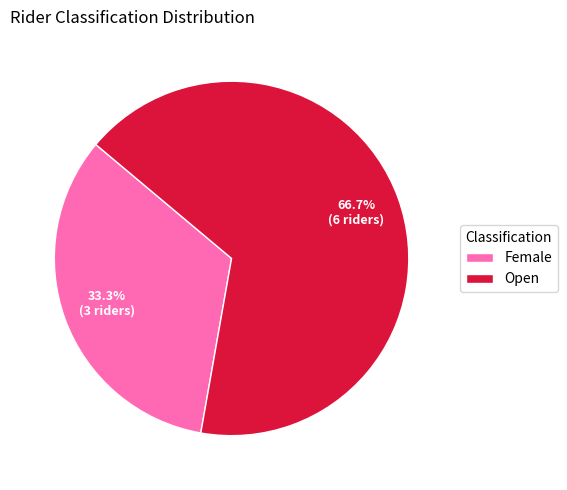

Does Female represent more than half of the total?

No